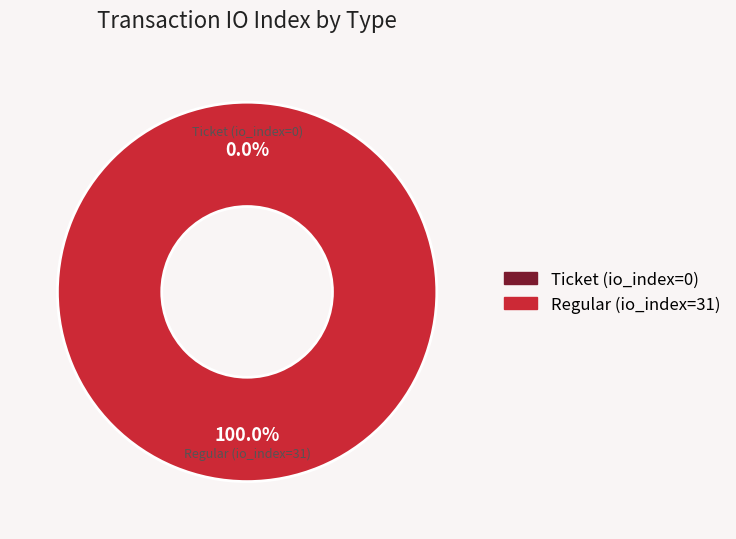

To the nearest percent, what is the combined percentage of Ticket (io_index=0) and Regular (io_index=31)?

100%